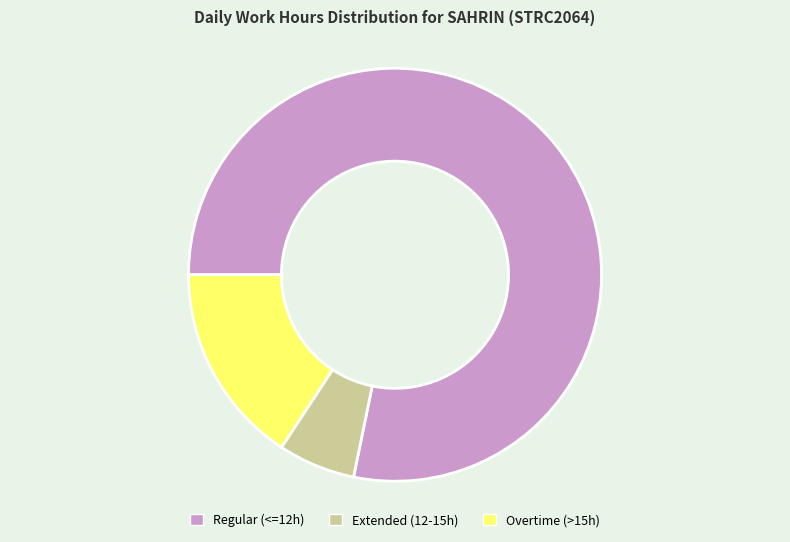

Count the number of slices in the pie.

3